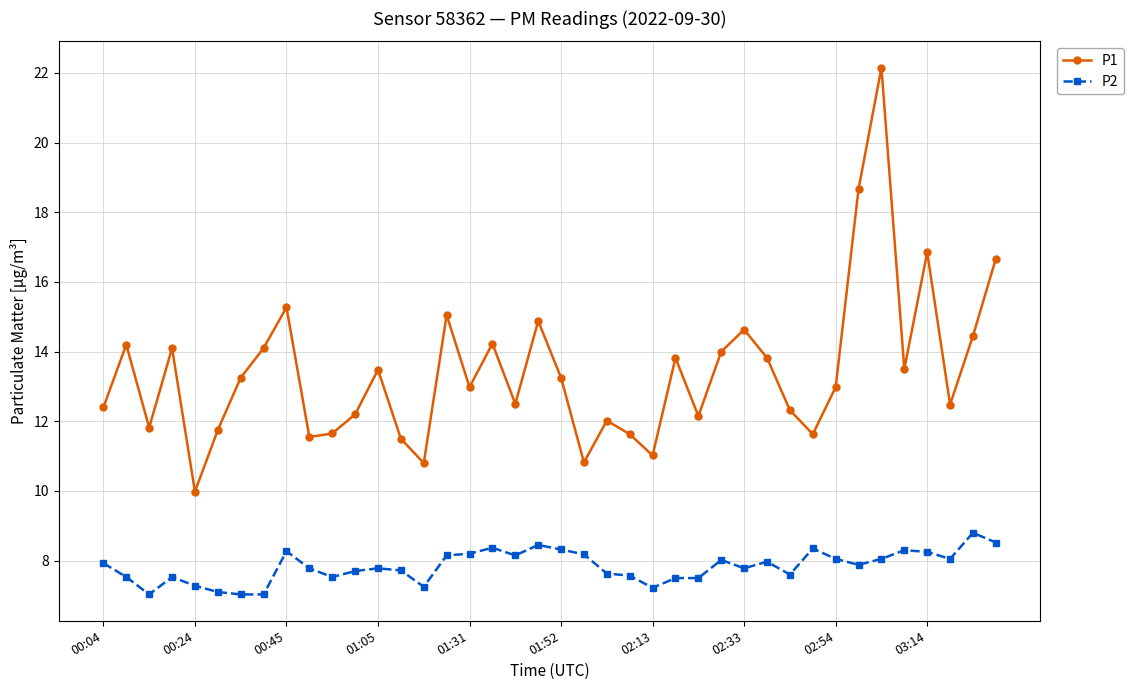

Rank the series by their average value, from lowest to highest.

P2, P1